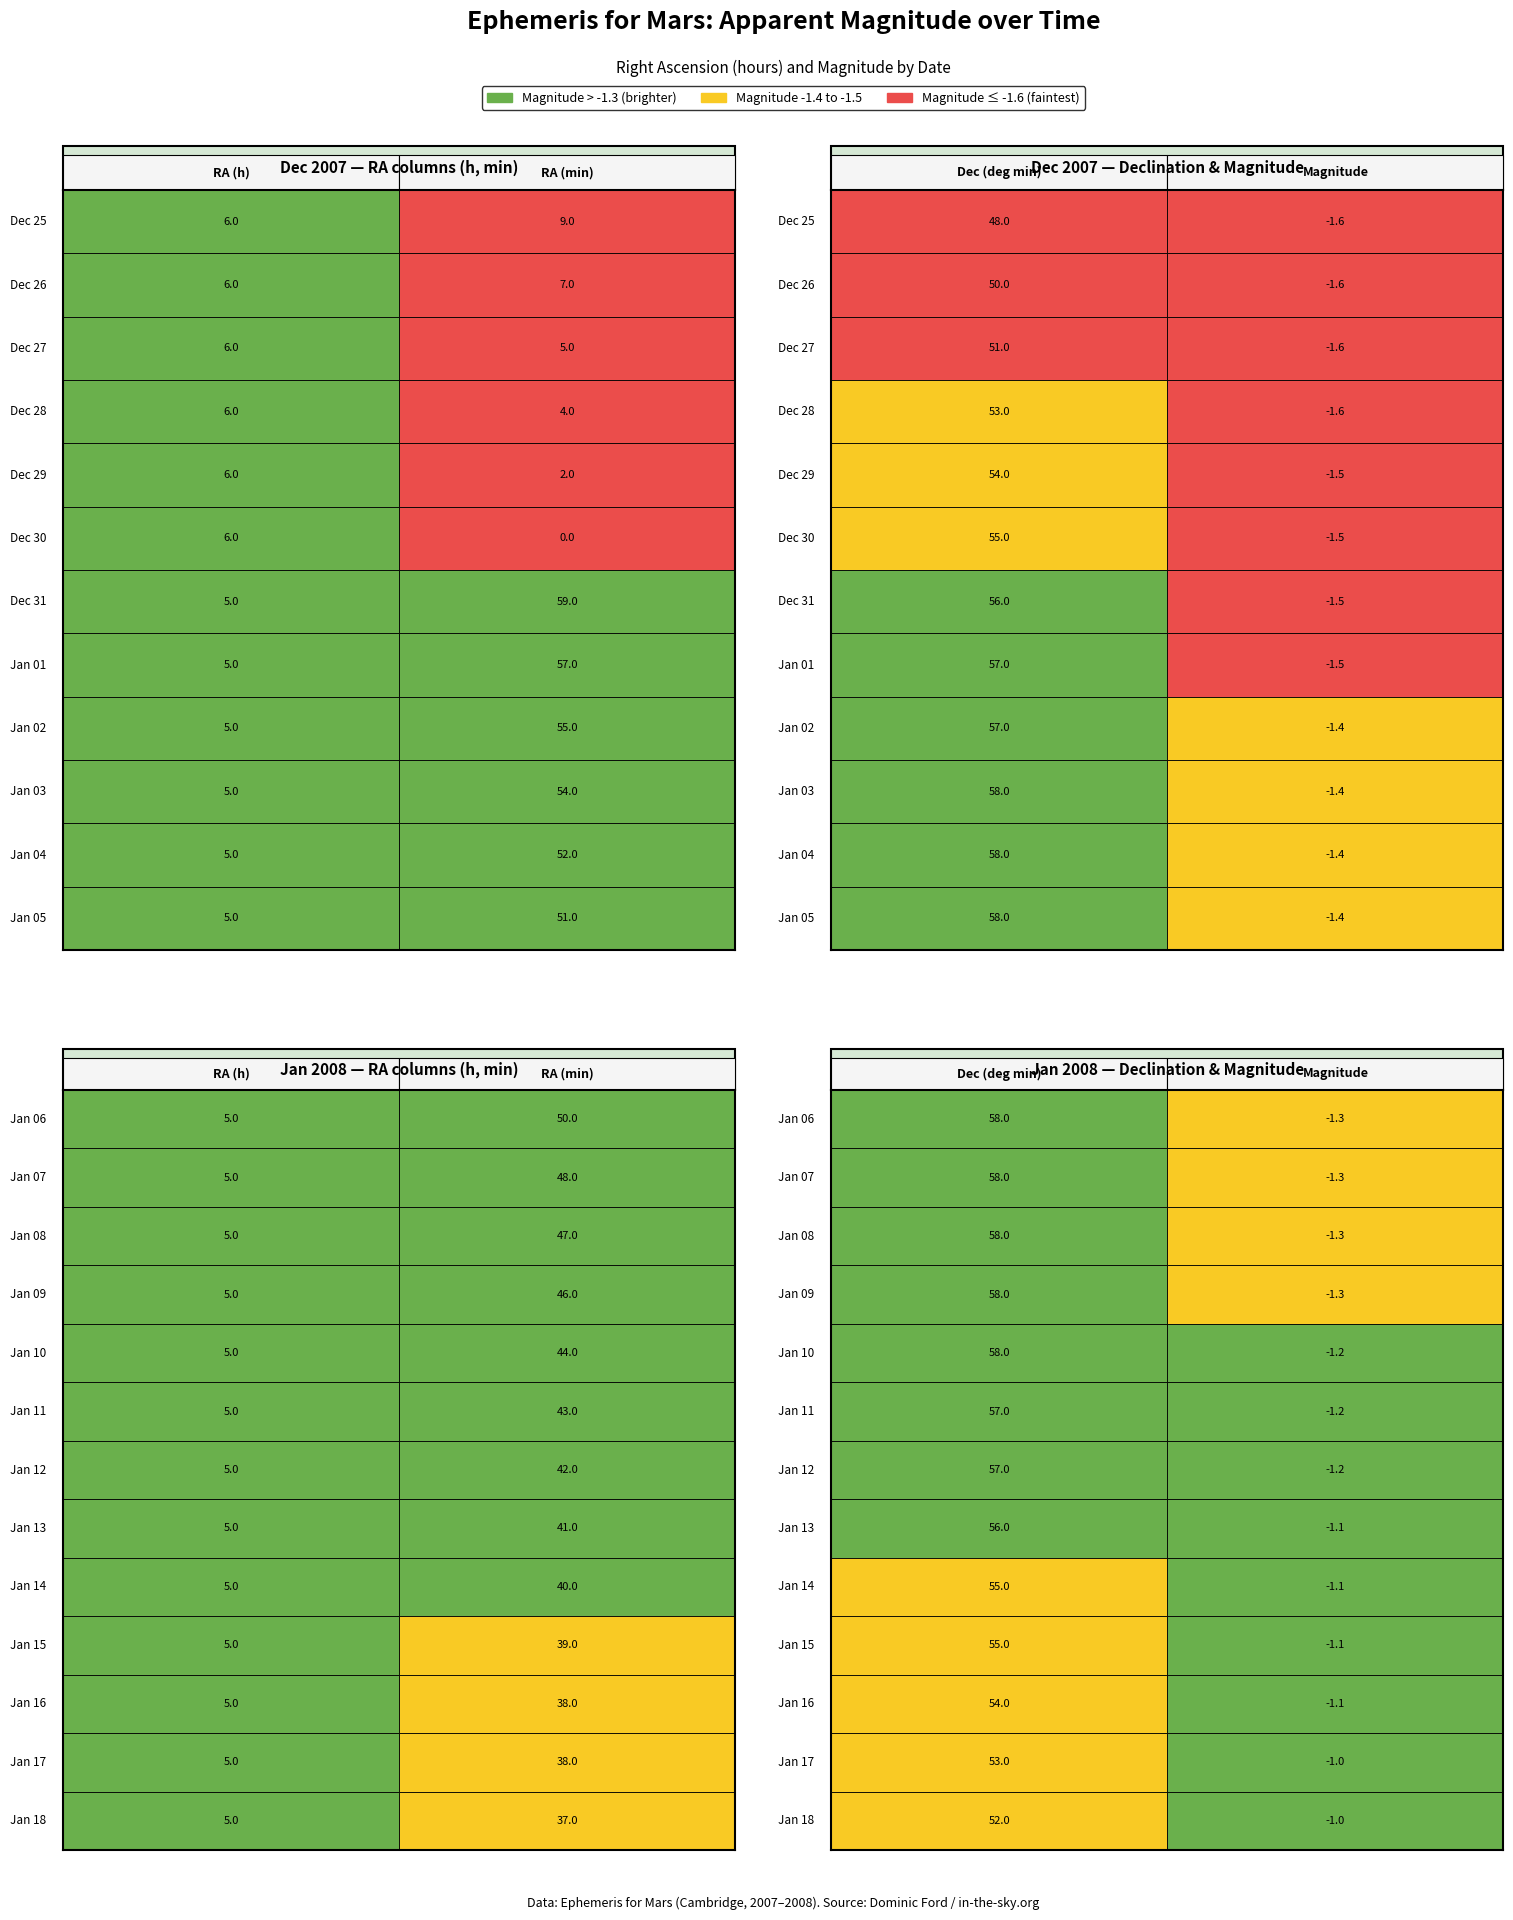

Read the Dec 30 value at Dec 25.

6.0